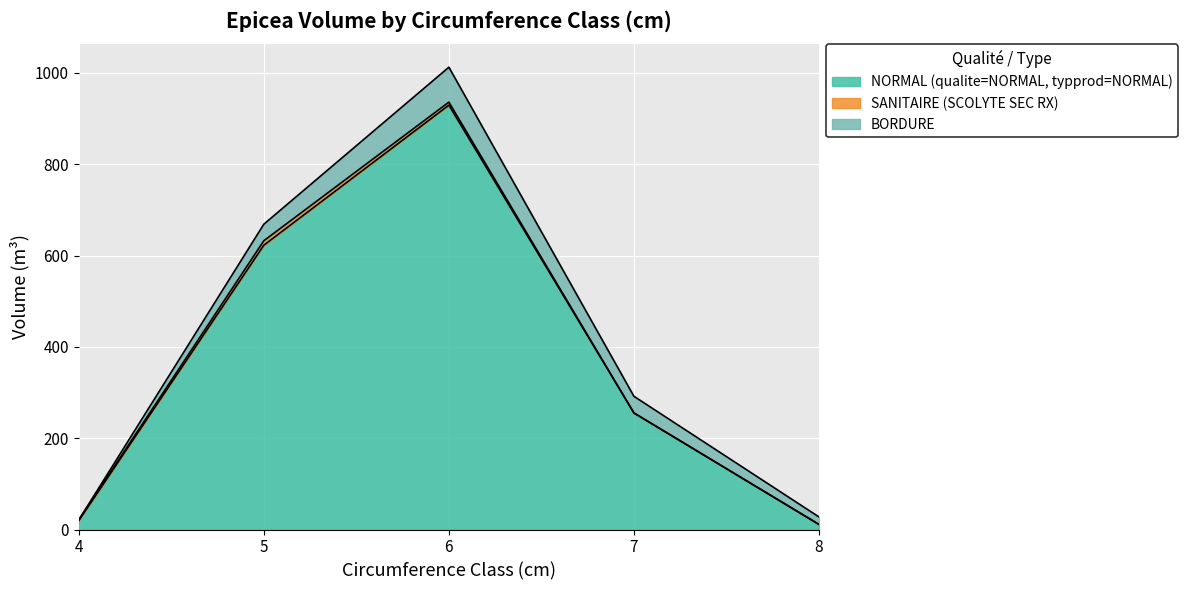

The NORMAL (qualite=NORMAL, typprod=NORMAL) series shows 622.6 at 5. True or false?

True